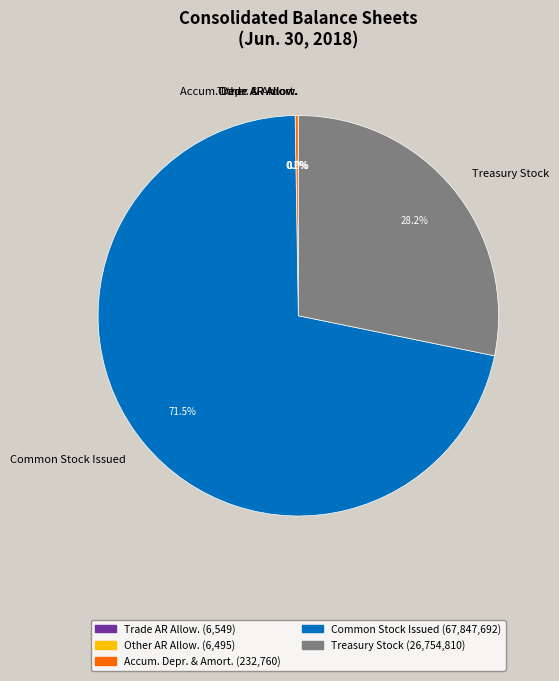

Which category accounts for the majority?

Common Stock Issued